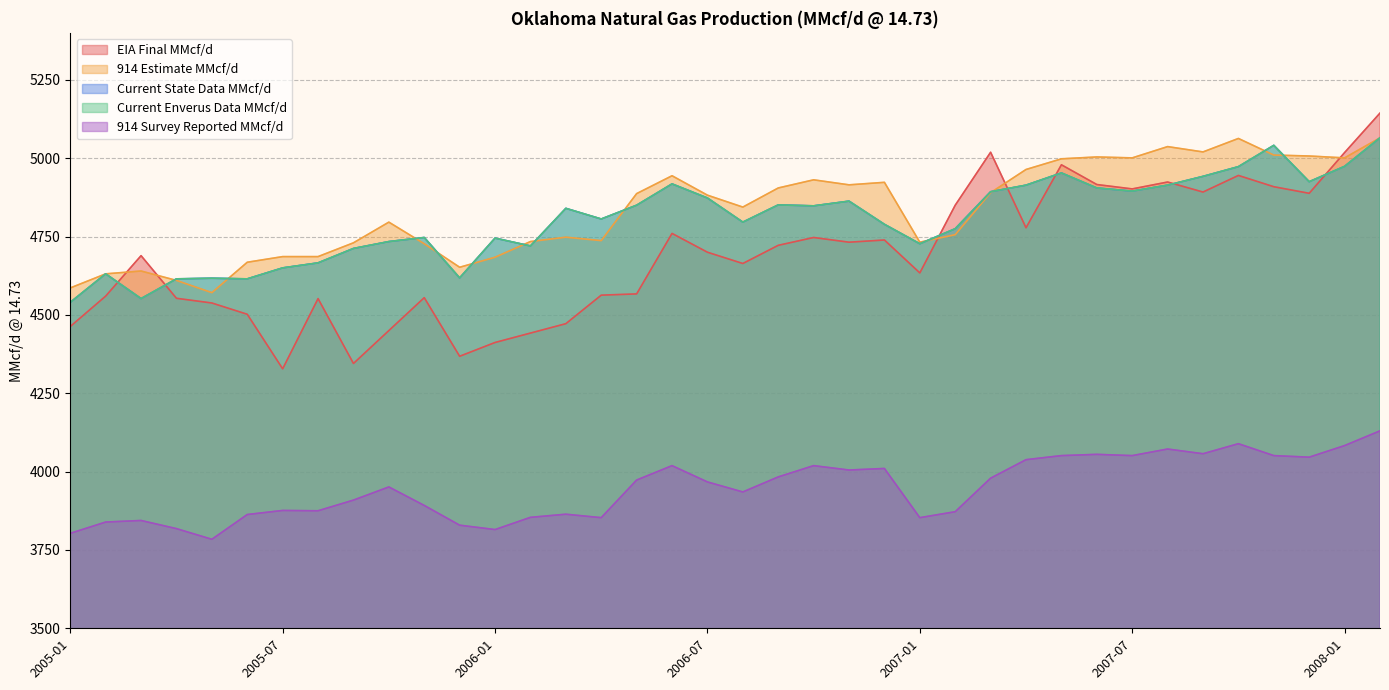

At how many categories does at least one series exceed 4263?

38